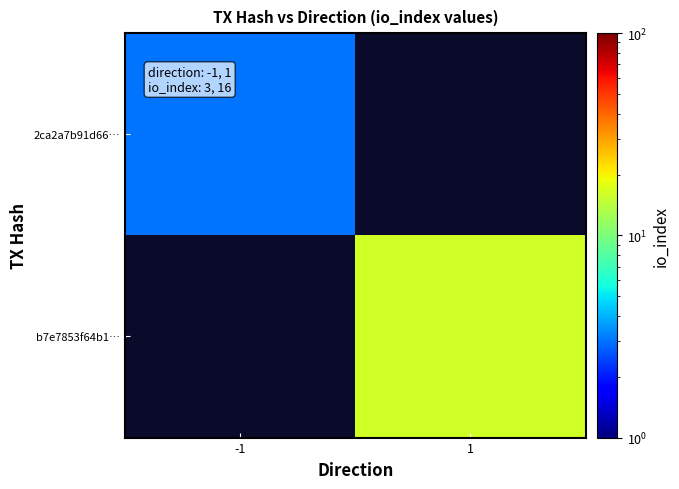

Which has a higher value, 1 or -1?

-1